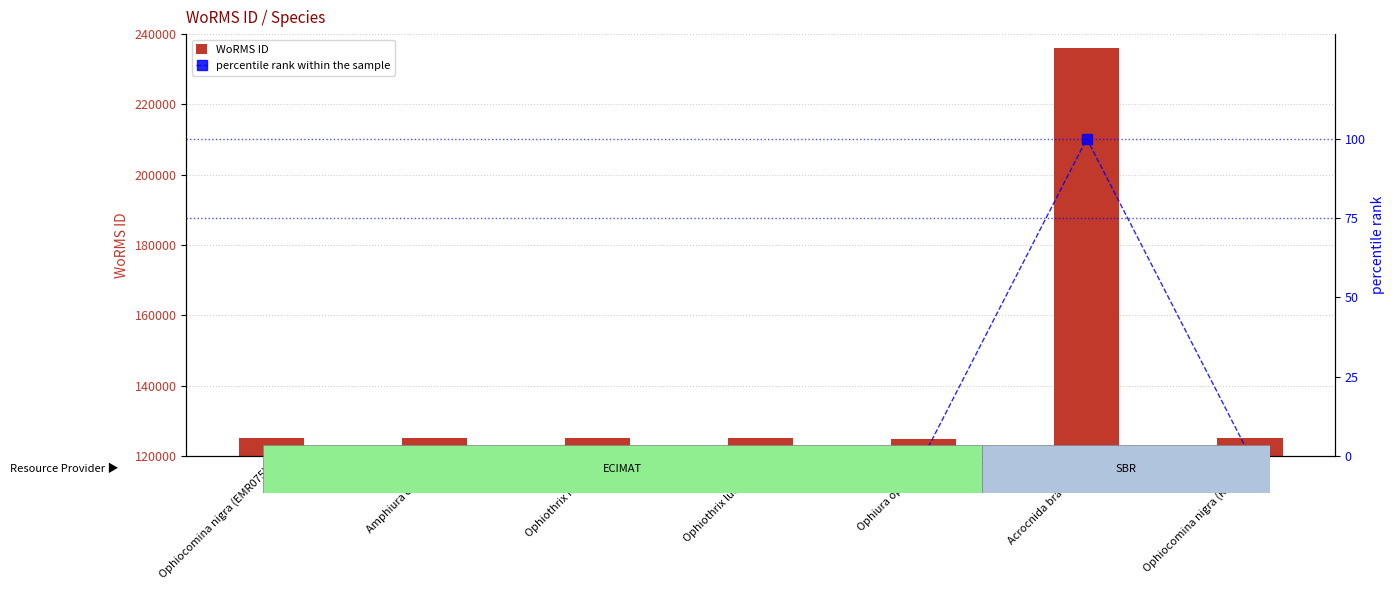

What is the label of the 4th bar from the left?

Ophiothrix luetkeni